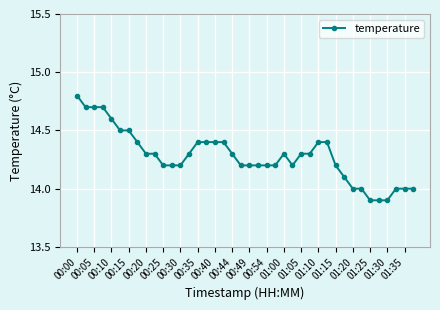

How many categories are shown in the chart?

40